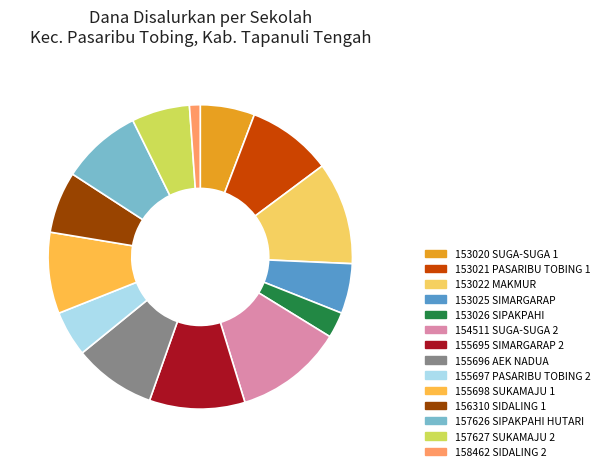

How many slices are in this pie chart?

14